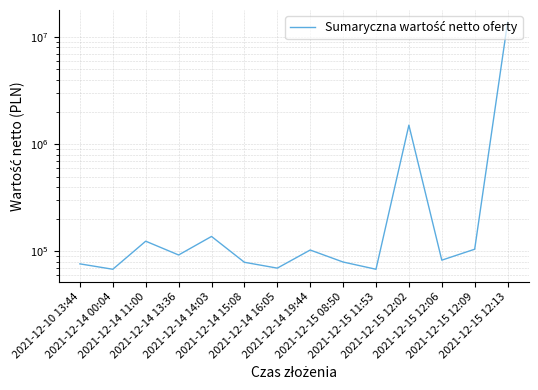

Reading left to right, transcribe all the data shown in this chart.

76550.4	68175.0	124600.0	92645.0	137970.3	79213.0	69850.0	103057.0	79643.5	68175.0	1507350.0	82895.5	104857.0	13720950.3